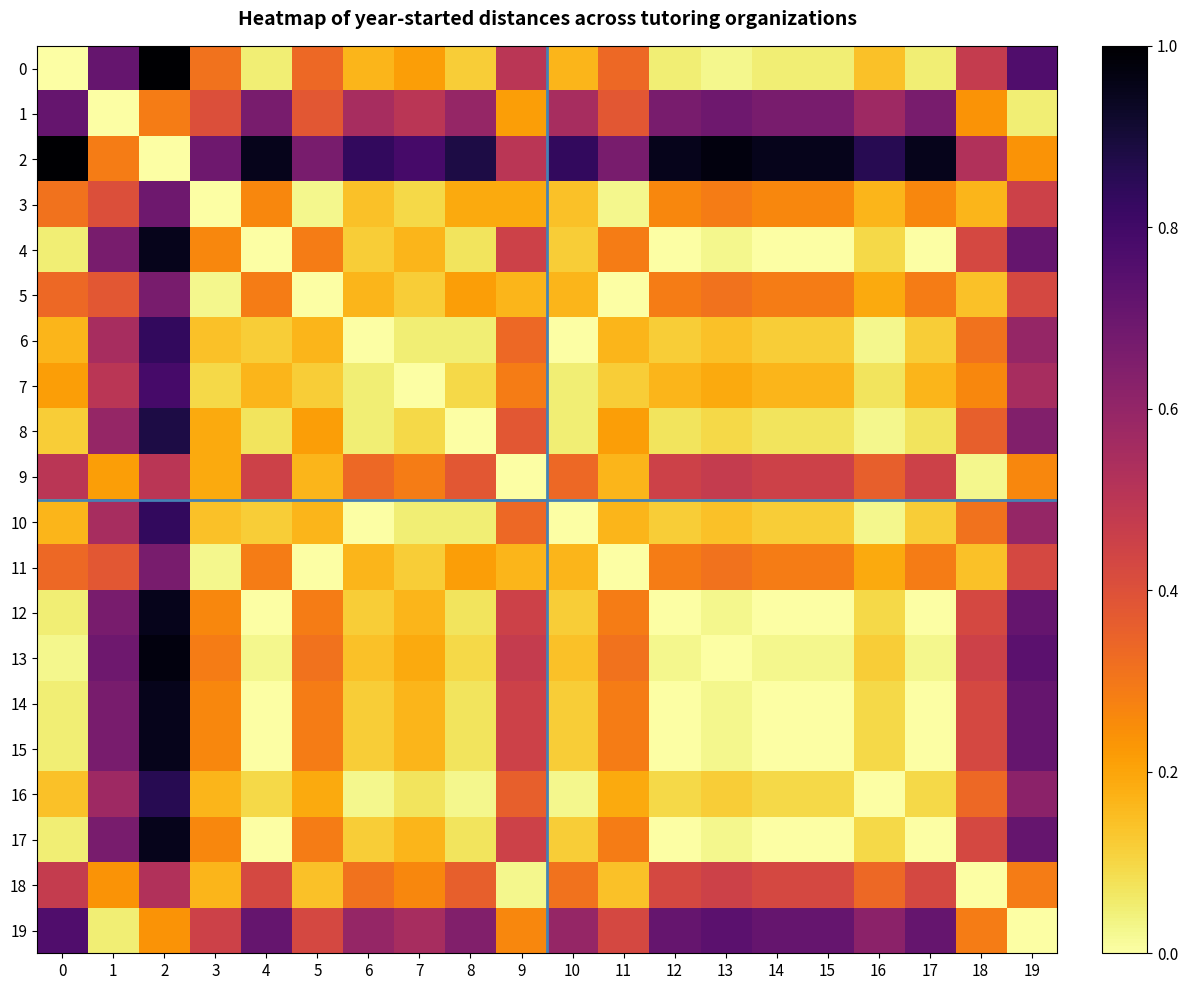

Which has a higher value, 7 or 16?

7